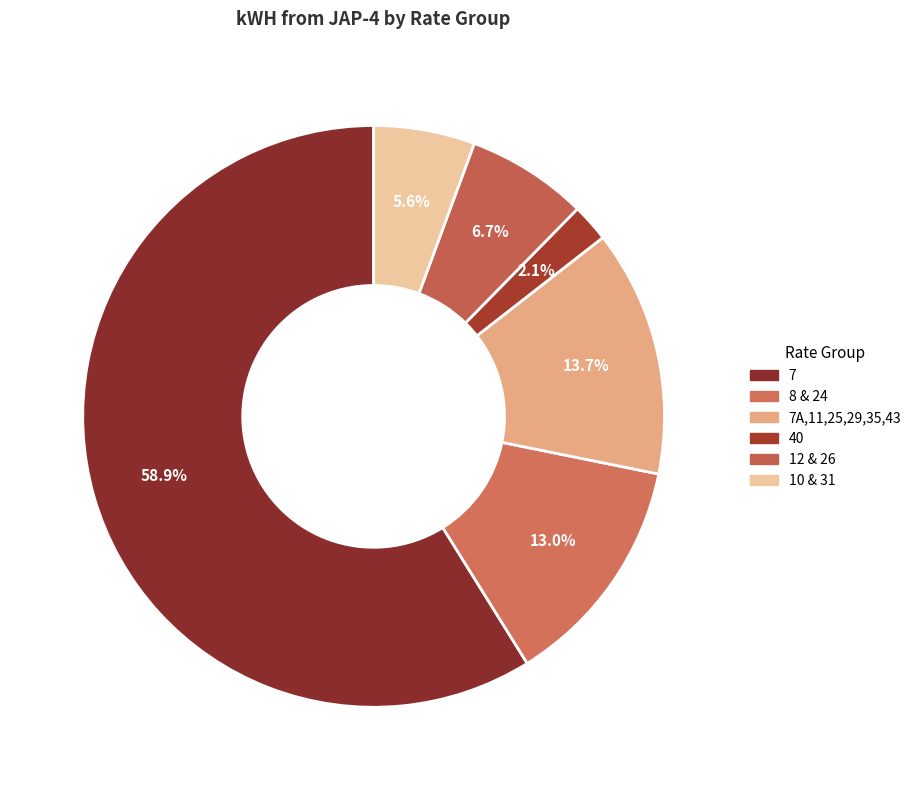

Which category accounts for the majority?

7